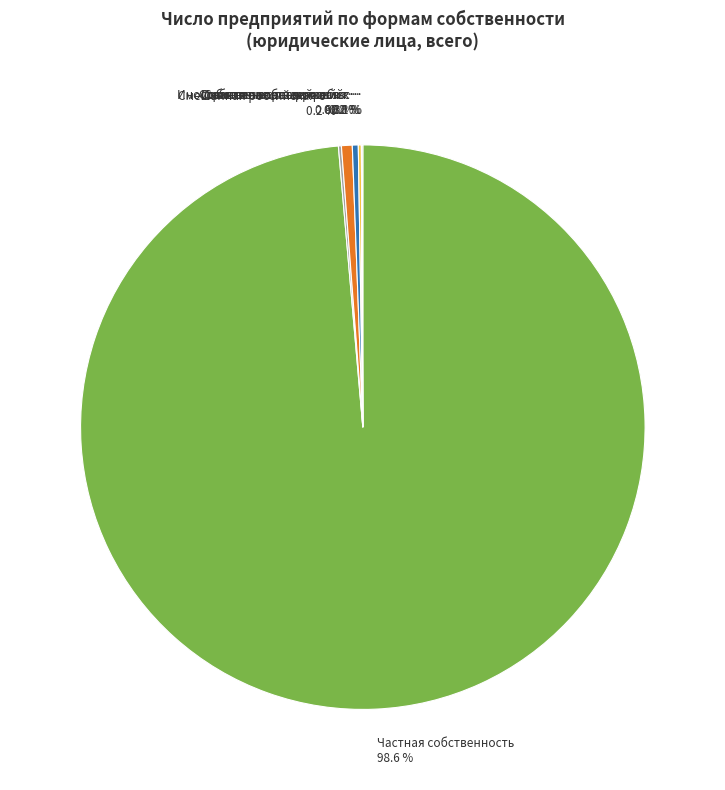

How many slices are in this pie chart?

7